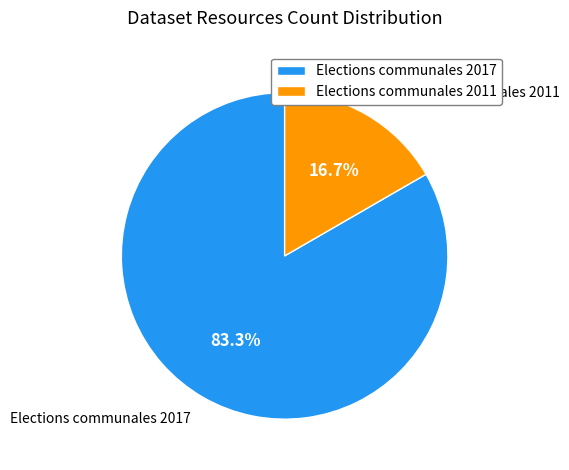

Which slice is the smallest?

Elections communales 2011